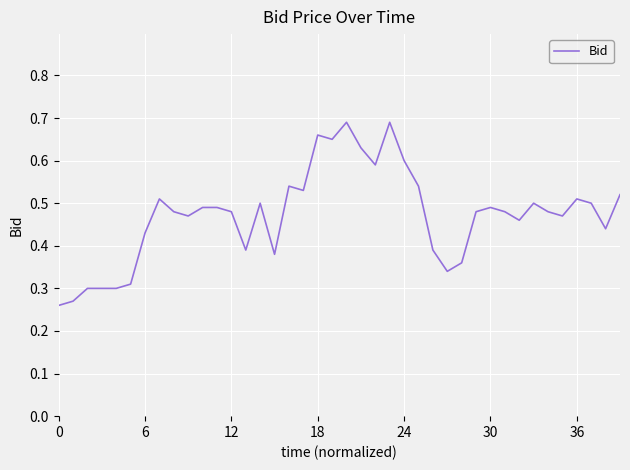

What is the average value?

0.5